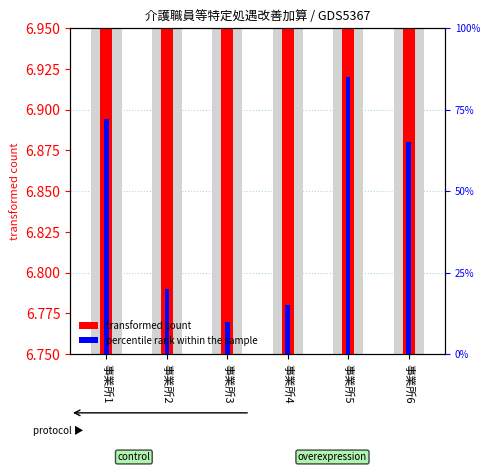

Between 事業所4 and 事業所6, which series saw the biggest shift?

percentile rank within the sample